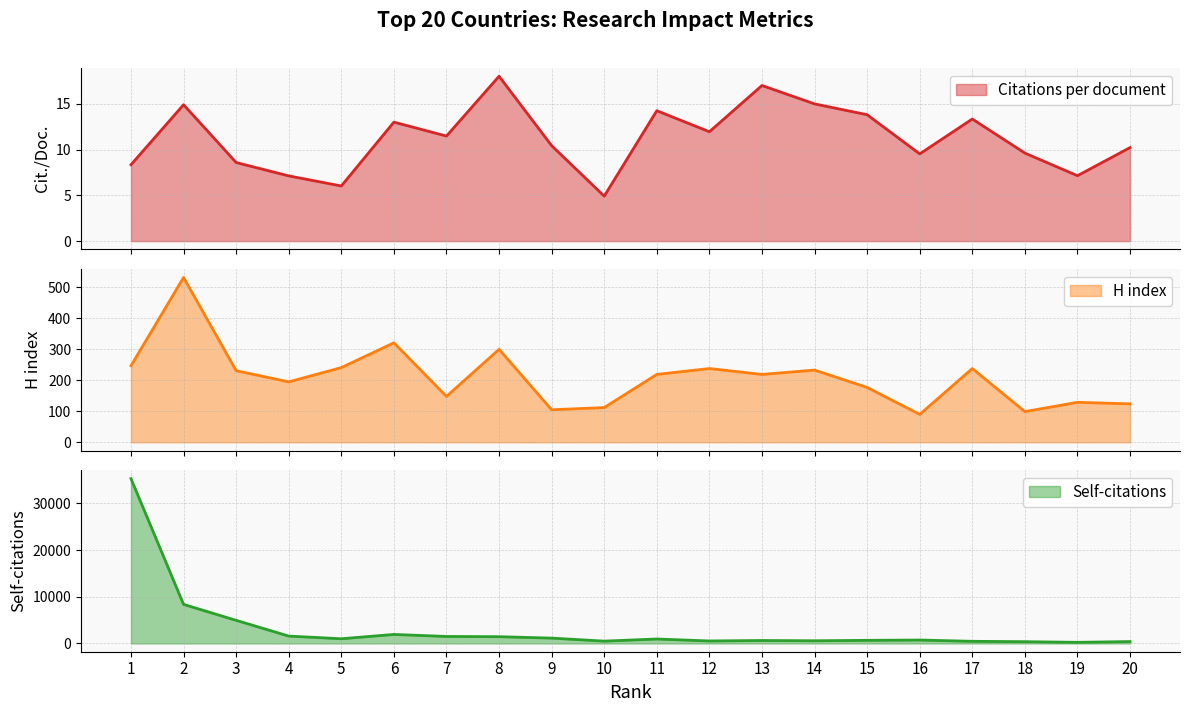

At how many categories does at least one series exceed 21259?

1